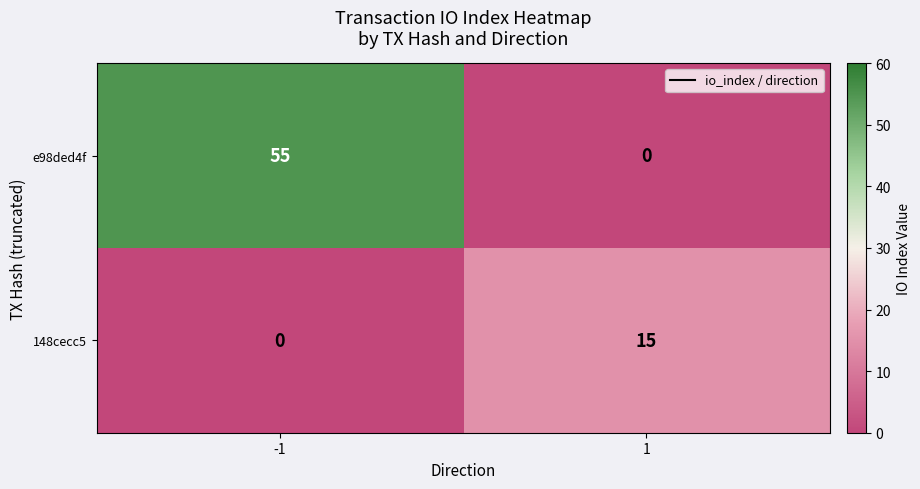

Reading left to right, extract all data points from this chart.

e98ded4f: 55	0
148cecc5: 0	15